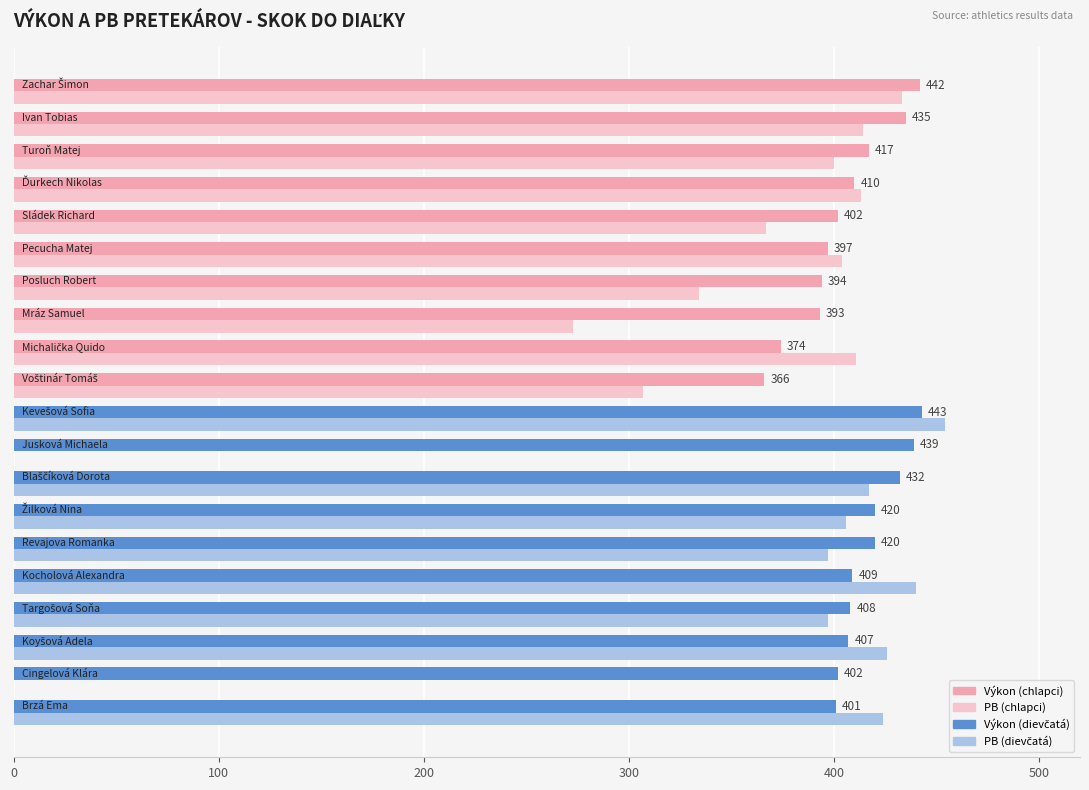

What is the greatest value displayed?

454